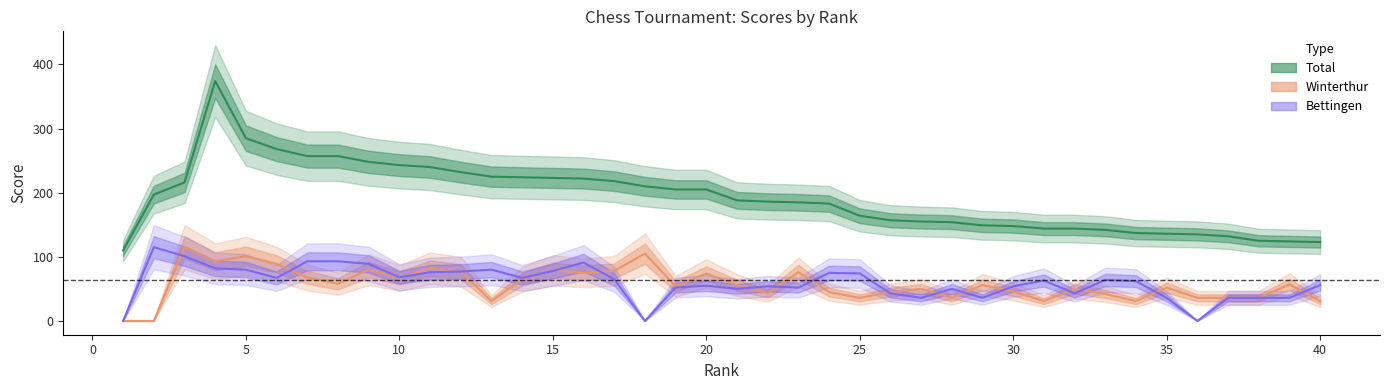

How many values in the Winterthur series exceed 56?

18